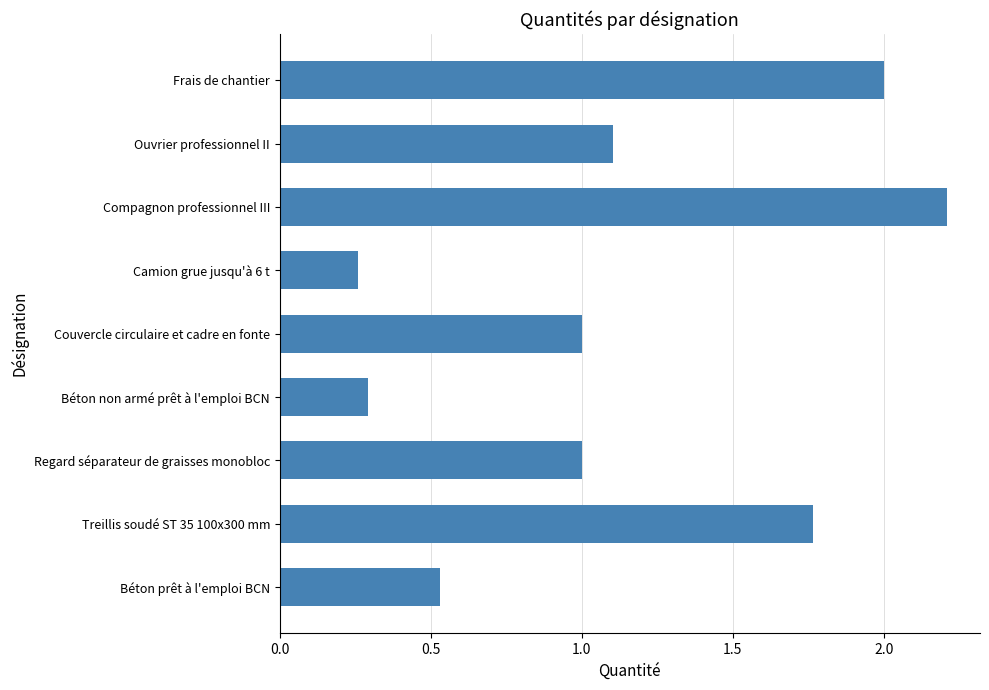

What is the change in value from Couvercle circulaire et cadre en fonte to Compagnon professionnel III?

+1.2